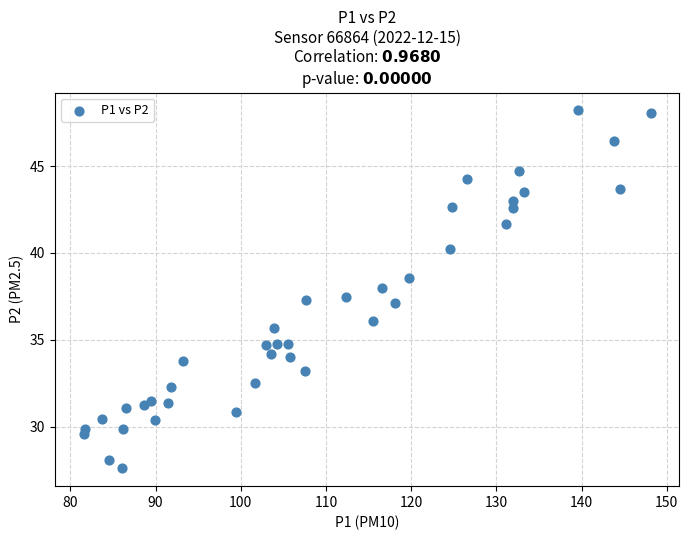

What is the range of Y values (max minus min)?

20.6